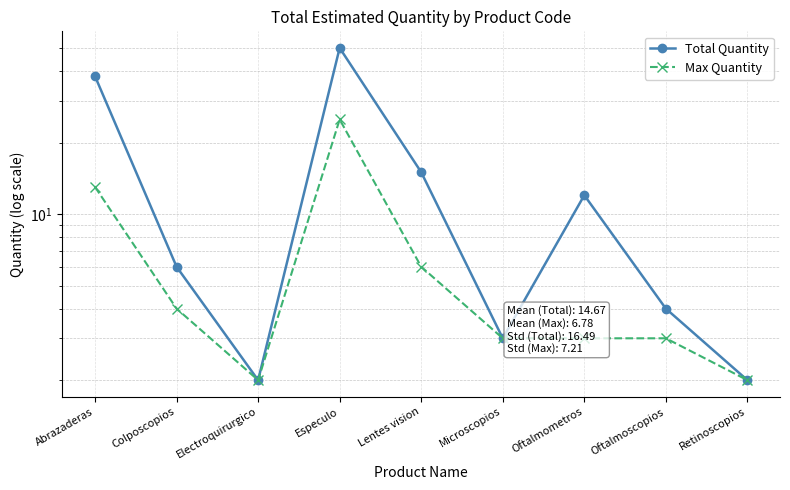

What is the label of the 5th point from the right?

Lentes vision